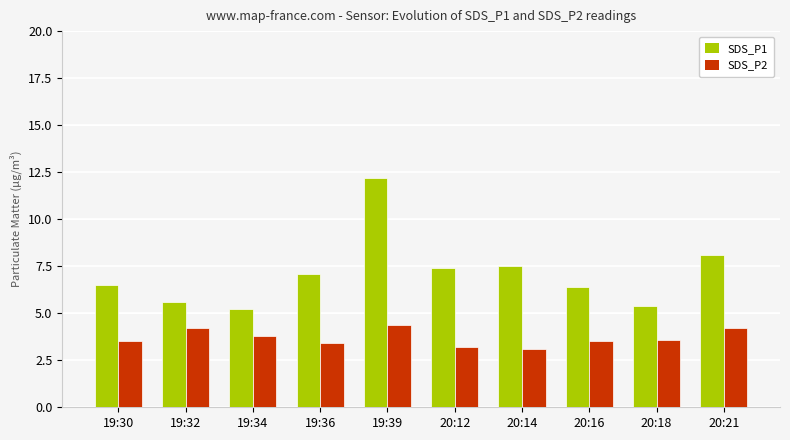

What is the minimum value shown in the chart?

3.1